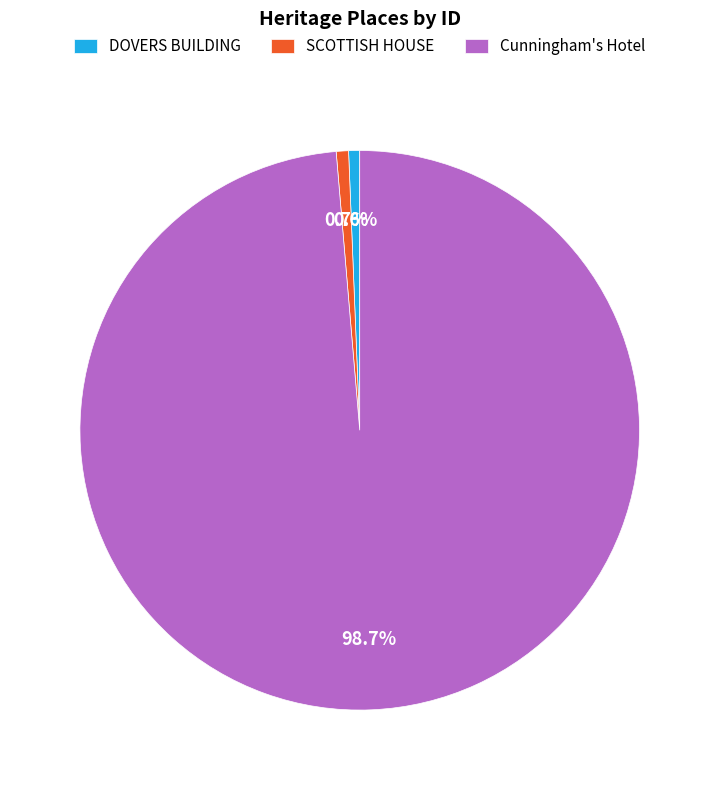

How many slices are in this pie chart?

3